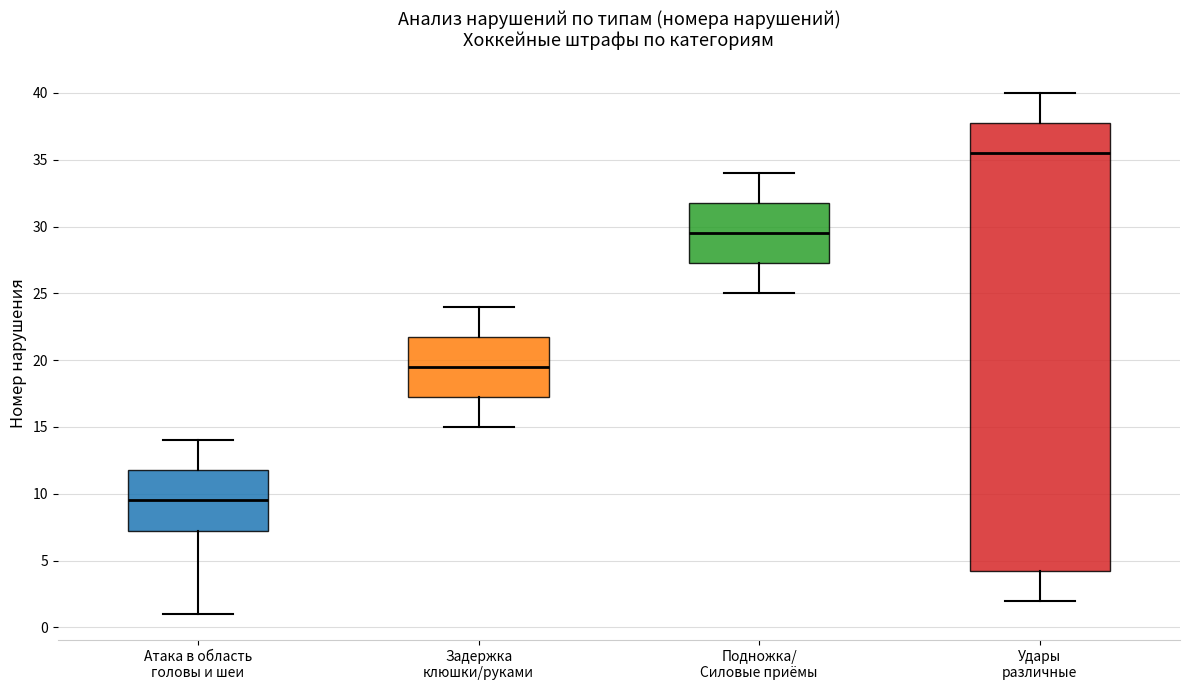

Reading left to right, read every box against the y-axis: the position of its median line, the range the box covers, and the ends of its whiskers. The values are not printed on the chart, so give them approximately, as read against the axis.

Атака в область головы и шеи: median 9.5, box 7.5 to 12.0, whiskers 1.0 to 14.0
Задержка клюшки/руками: median 19.5, box 17.5 to 22.0, whiskers 15.0 to 24.0
Подножка/ Силовые приёмы: median 29.5, box 27.5 to 32.0, whiskers 25.0 to 34.0
Удары различные: median 35.5, box 4.5 to 38.0, whiskers 2.0 to 40.0